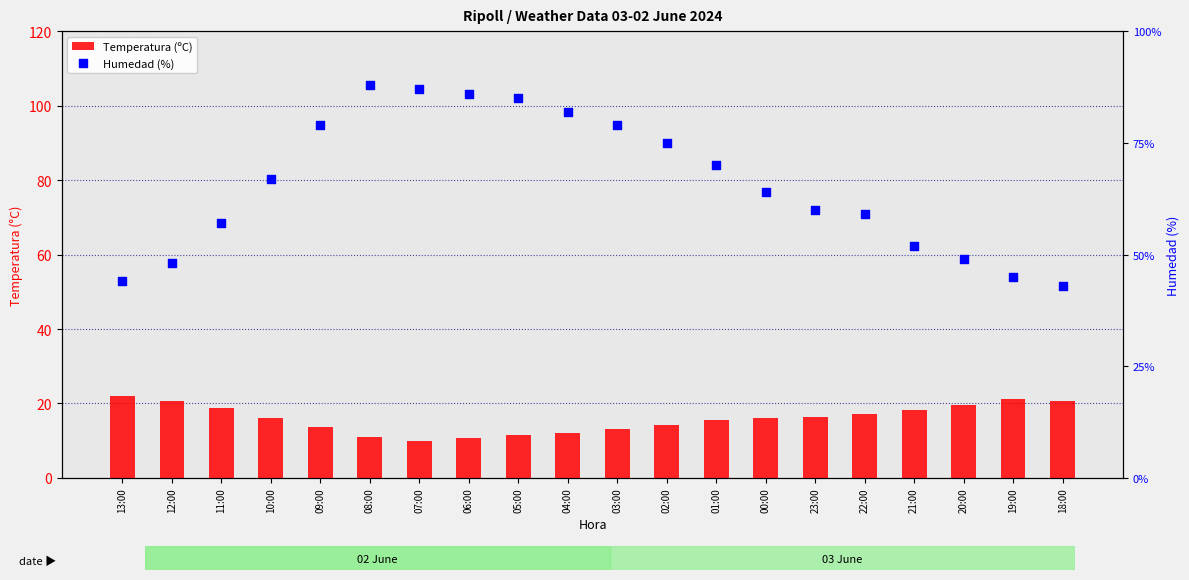

Which series contains the lowest Y value?

Temperatura (ºC)